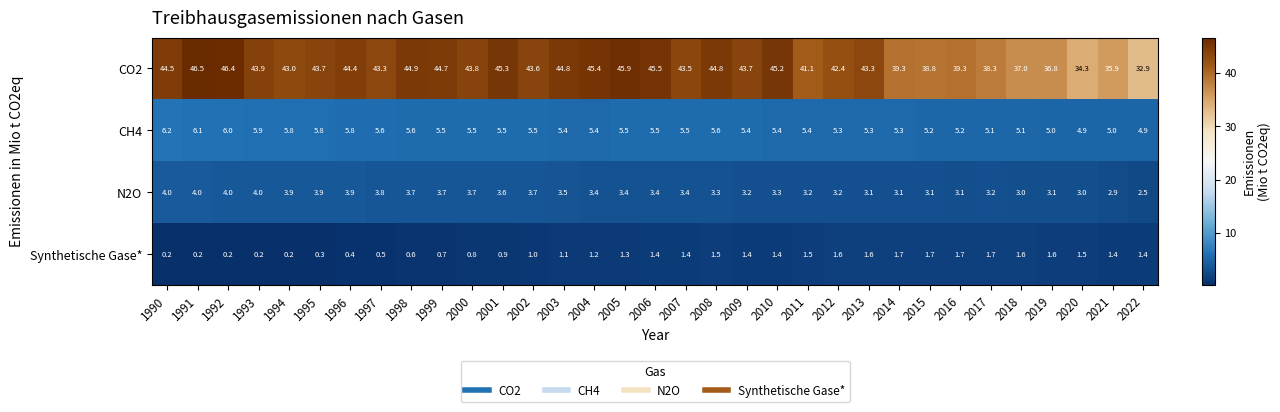

What is the approximate value of Synthetische Gase* at 2018?

1.6